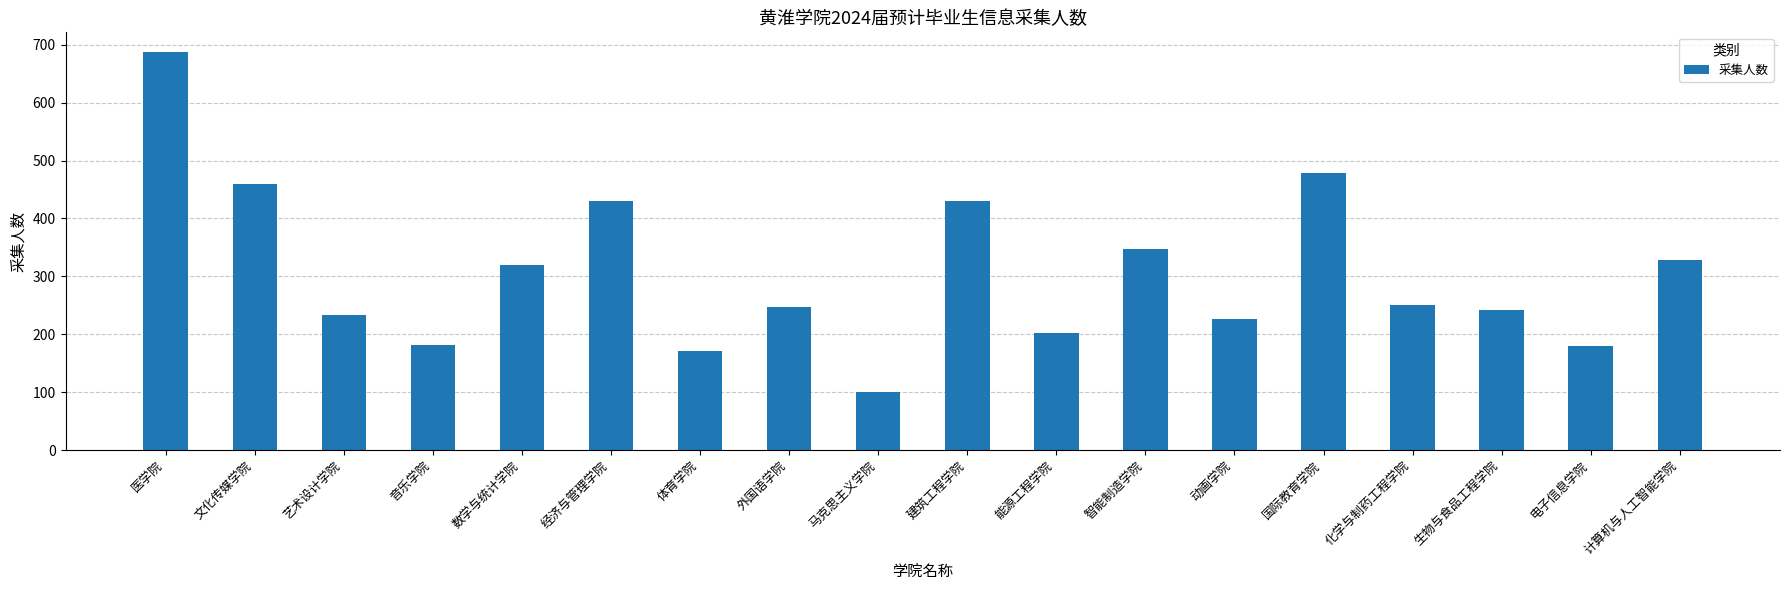

How many values are below 251?

9